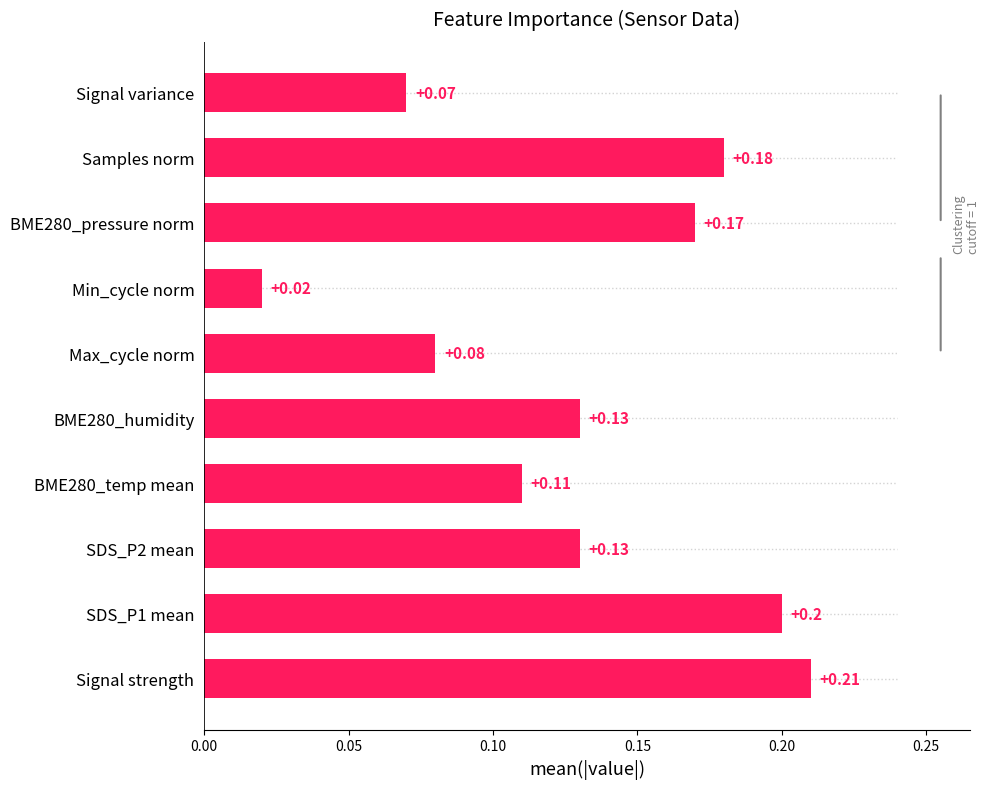

Which label corresponds to the largest value in the chart?

Signal strength